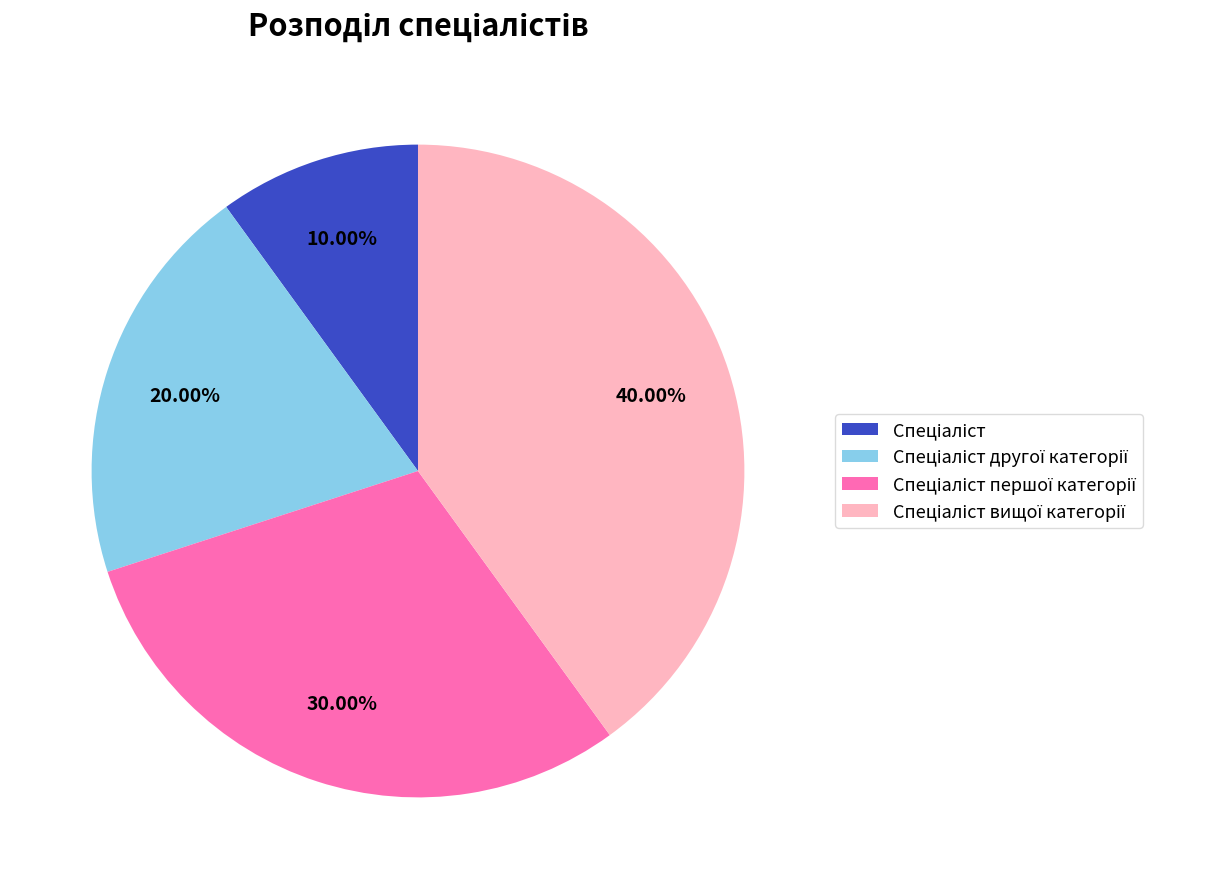

Does any single category account for the majority?

No